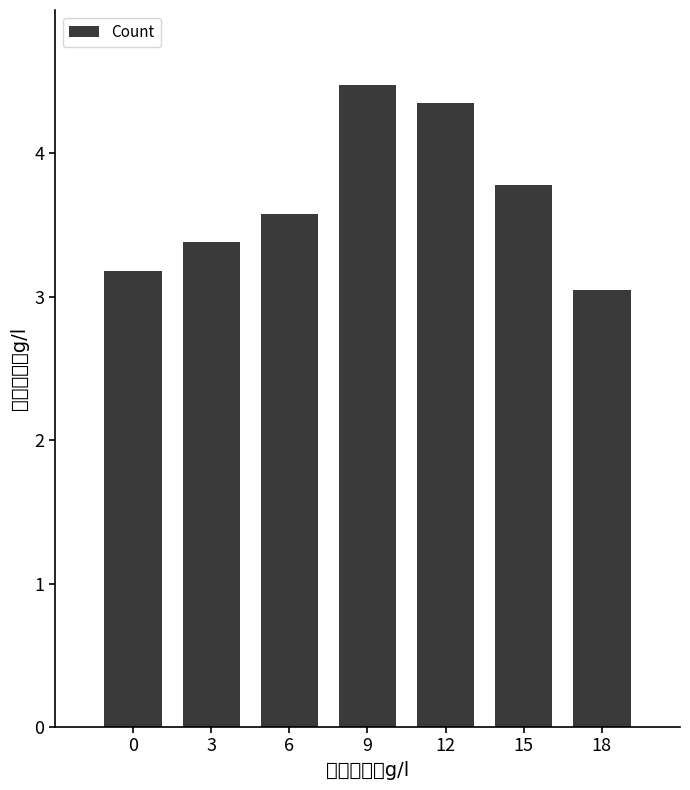

What is the maximum value shown in the chart?

4.5